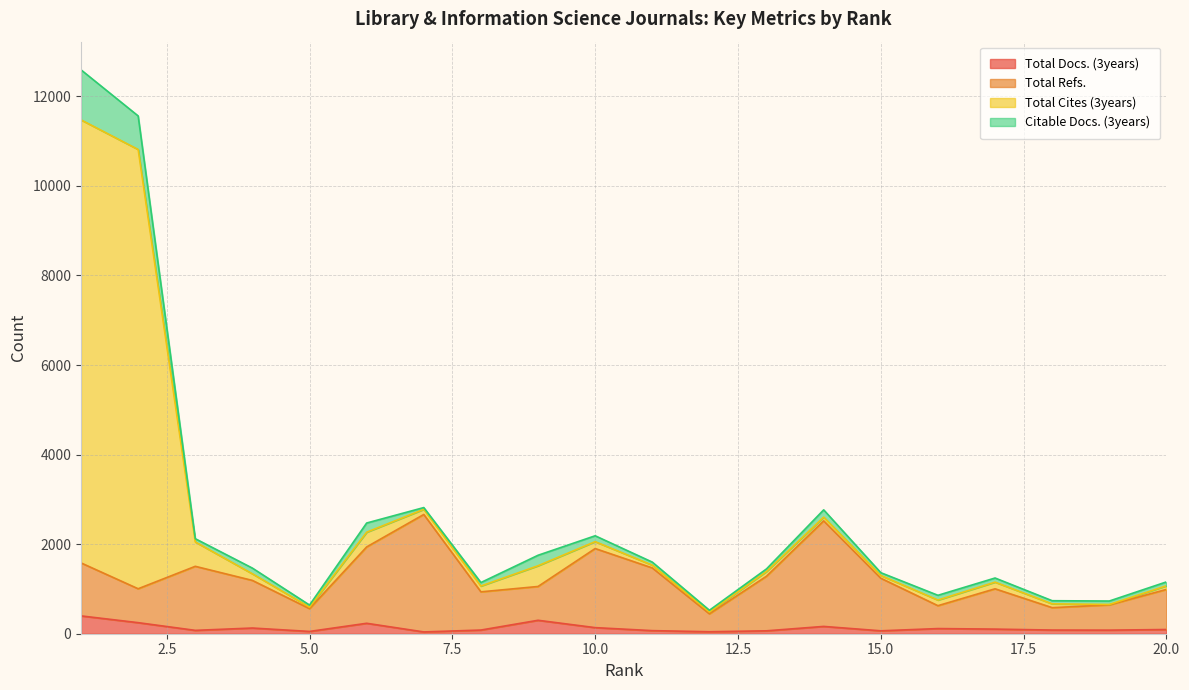

True or false: Total Docs. (3years) and Total Refs. intersect in this chart.

False